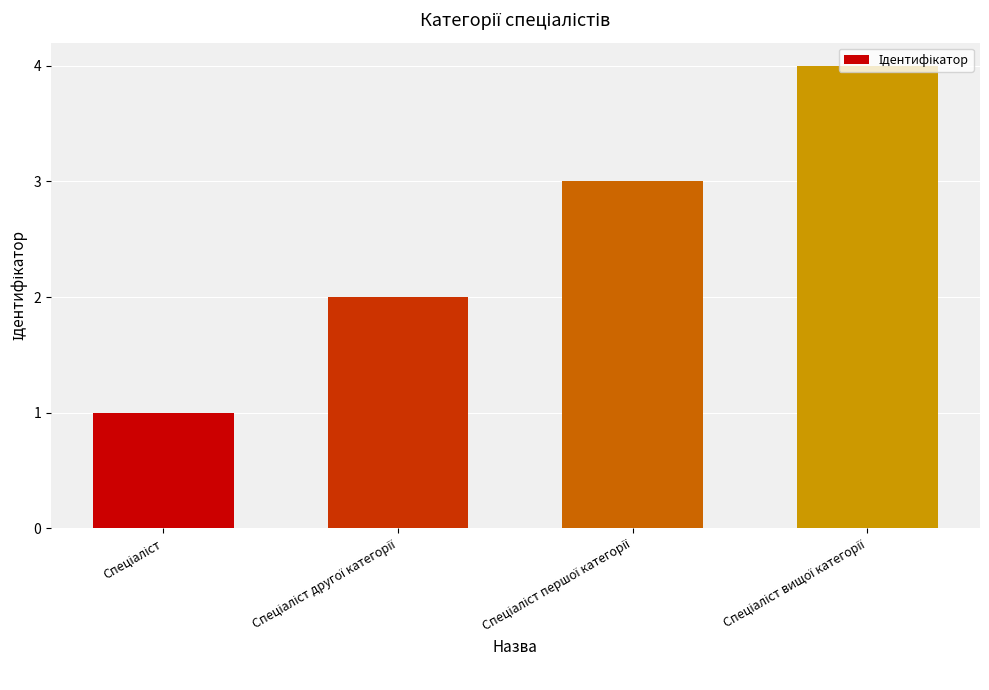

What is the smallest value displayed?

1